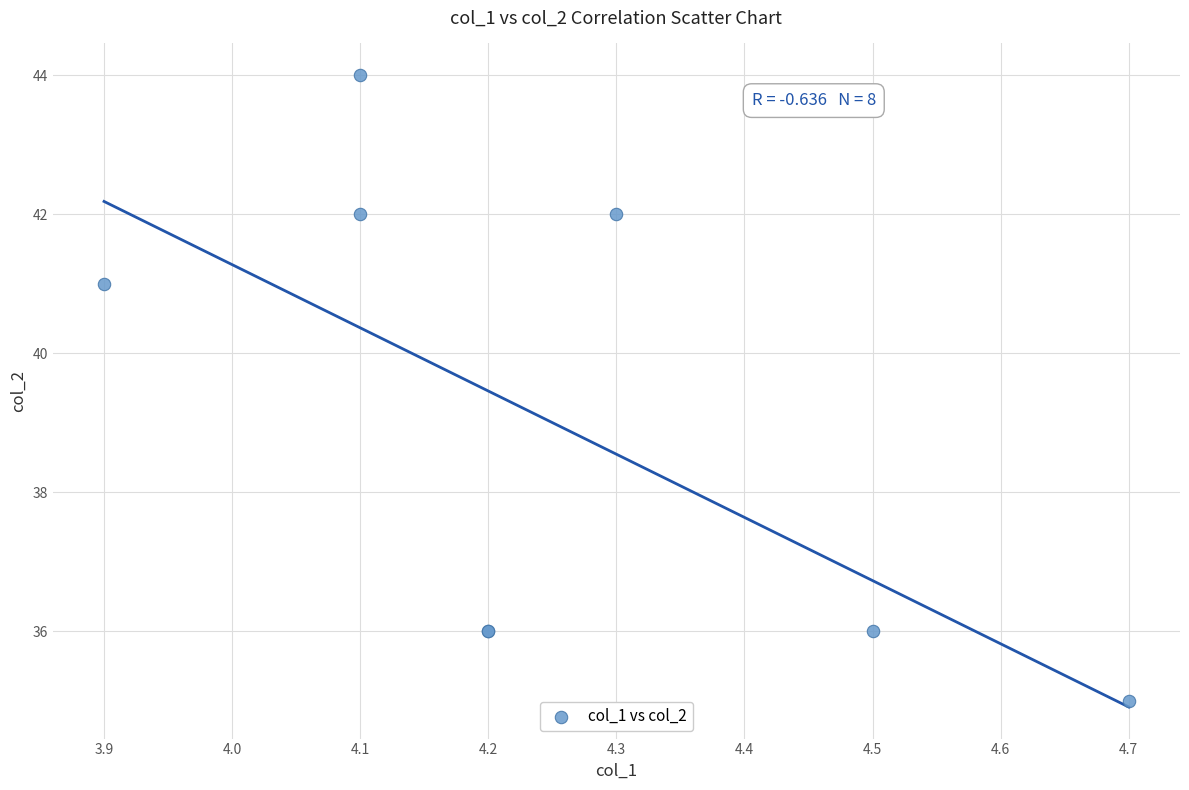

What Y value in the scatter plot is closest to 39?

41